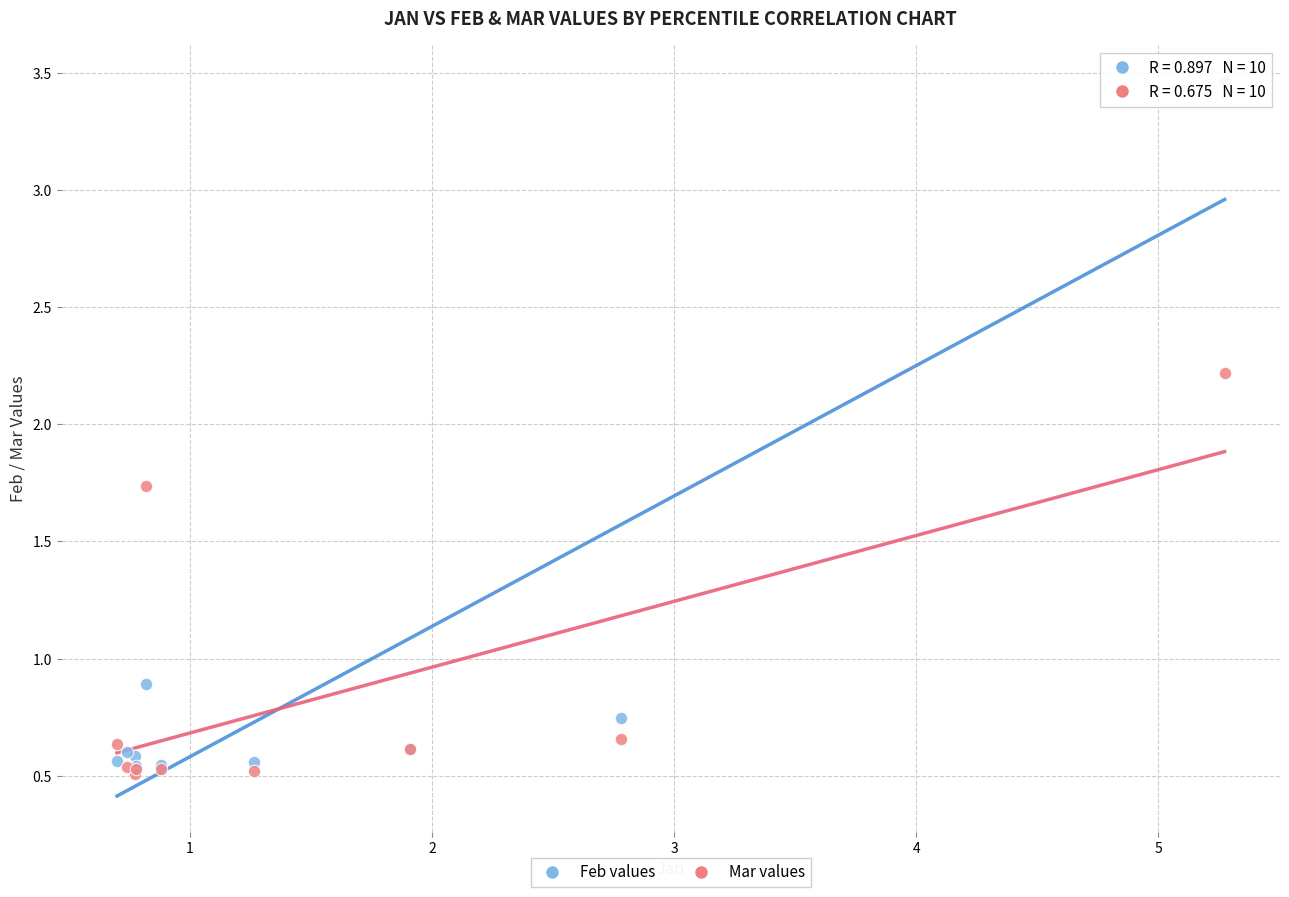

Which series reaches the minimum Y coordinate?

Mar values